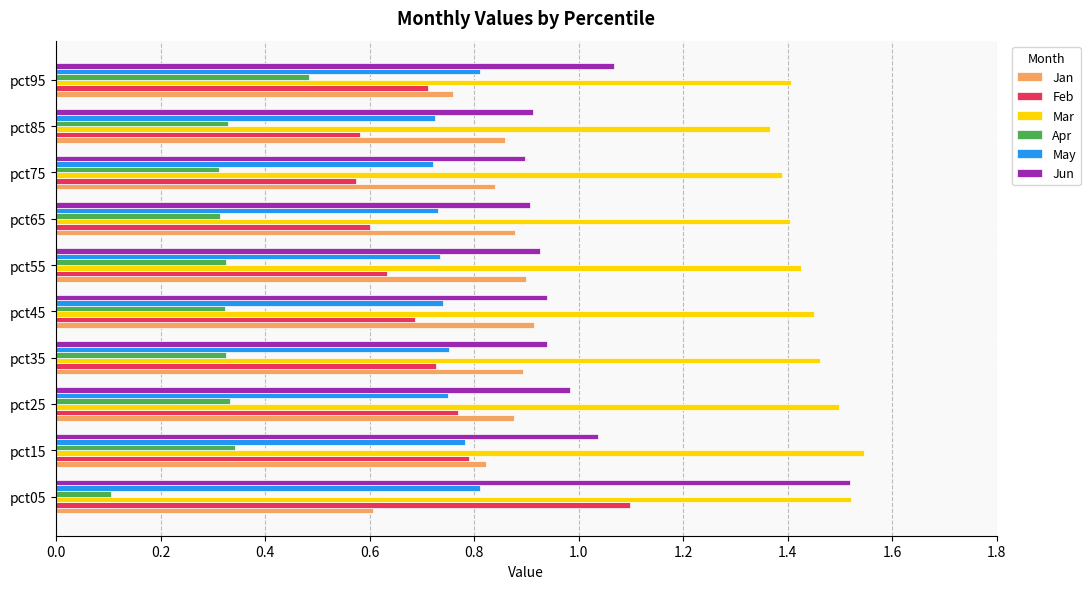

Count the number of data series in this chart.

6